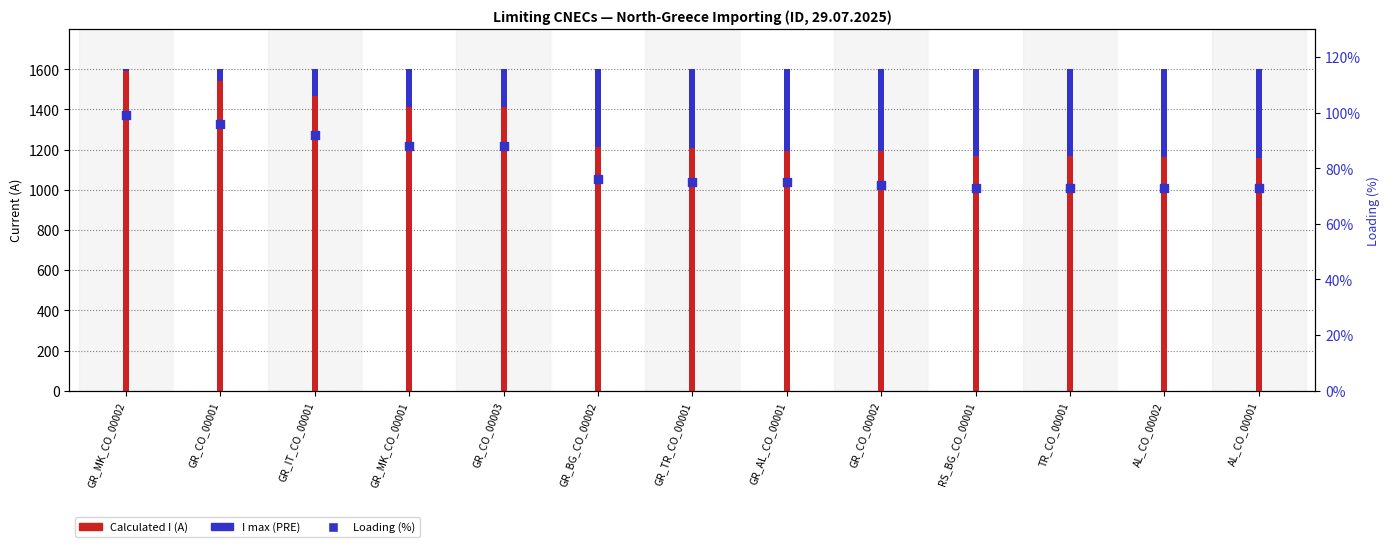

Which series contains the highest Y value?

I max (PRE)